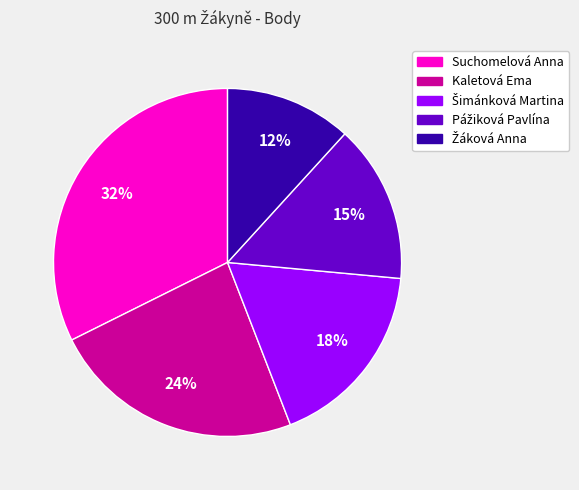

Does any single category account for the majority?

No